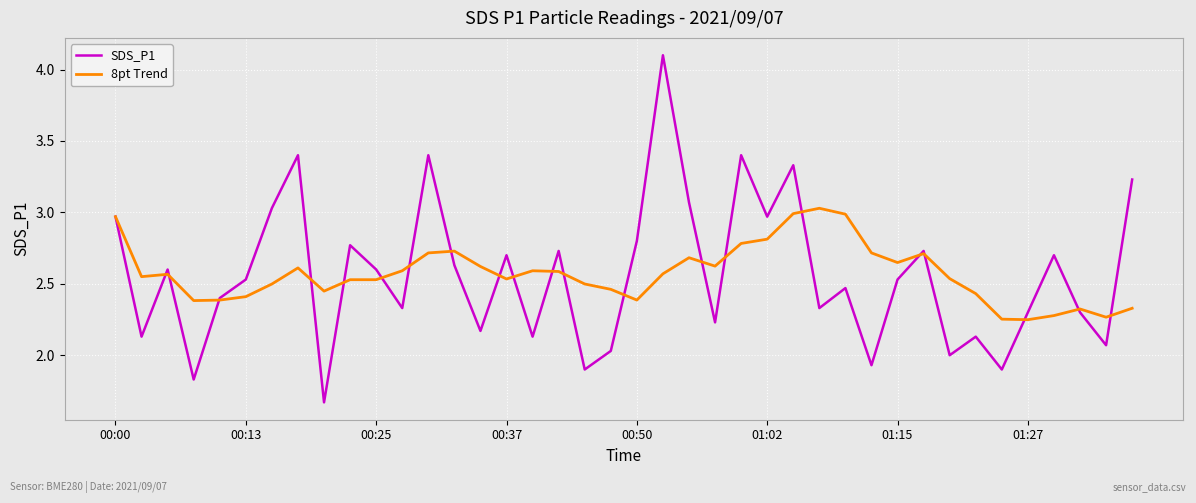

What is the maximum value shown in the chart?

4.1